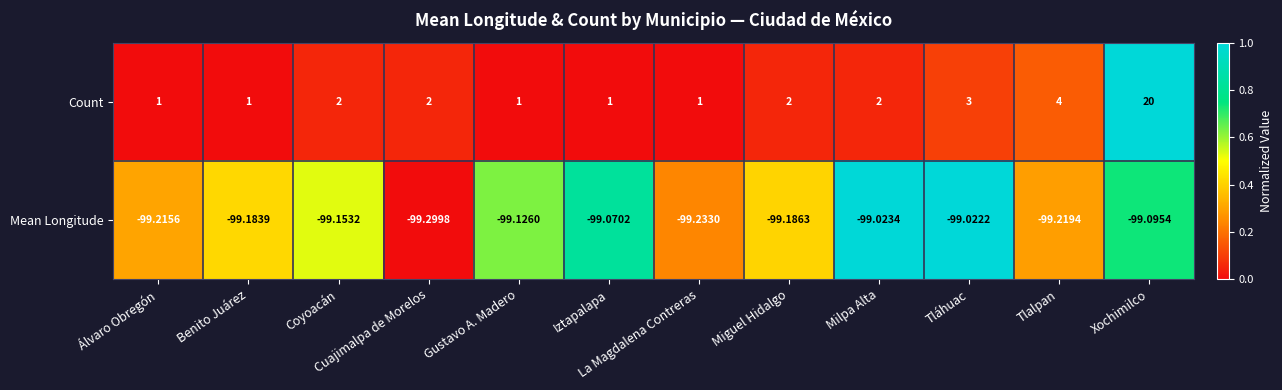

Between Álvaro Obregón and Coyoacán, which series saw the biggest shift?

Count